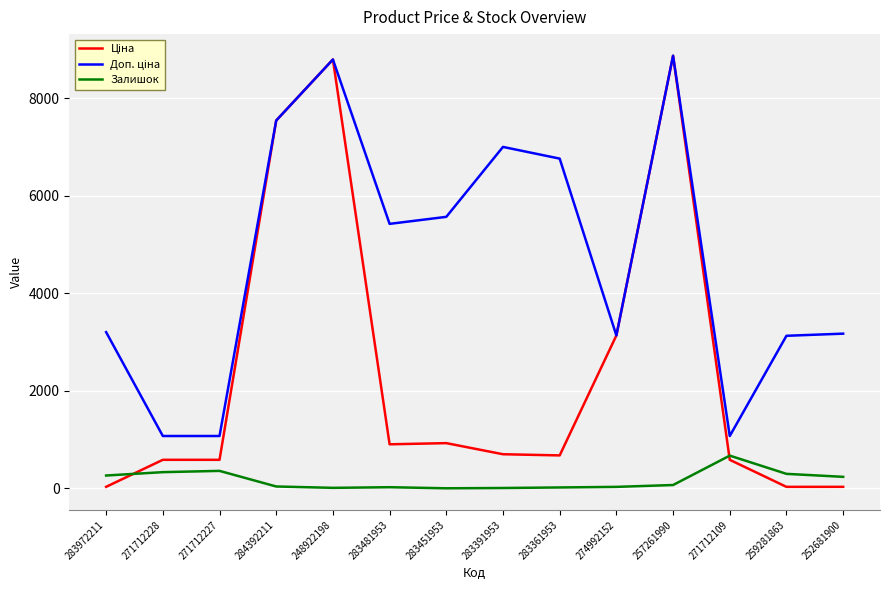

What is the maximum value shown in the chart?

8874.6